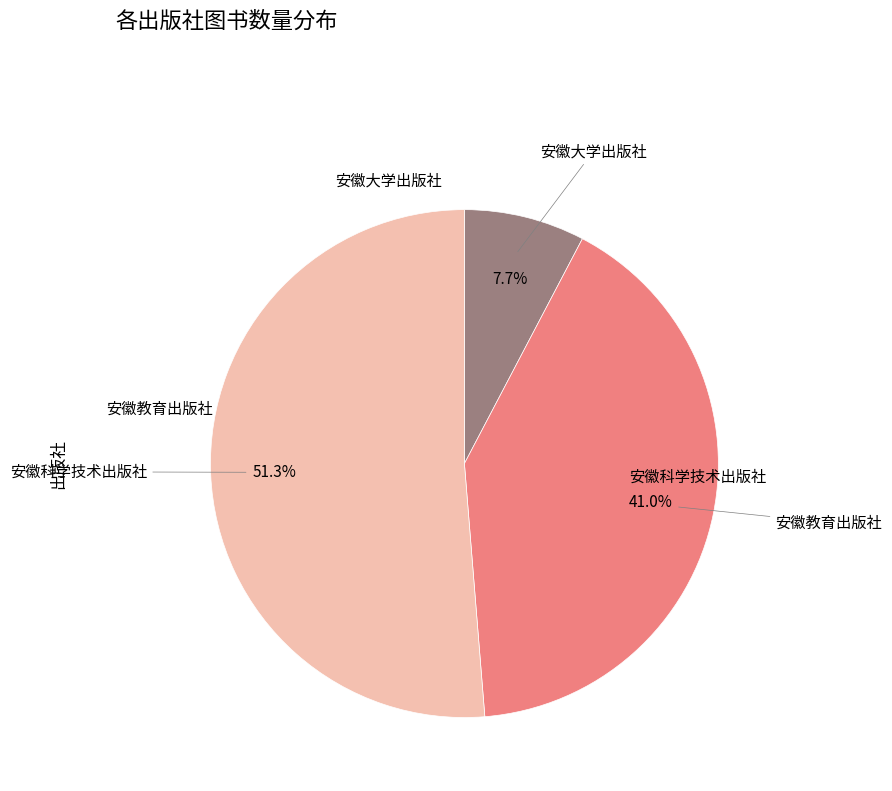

Is there a majority slice in this chart?

Yes